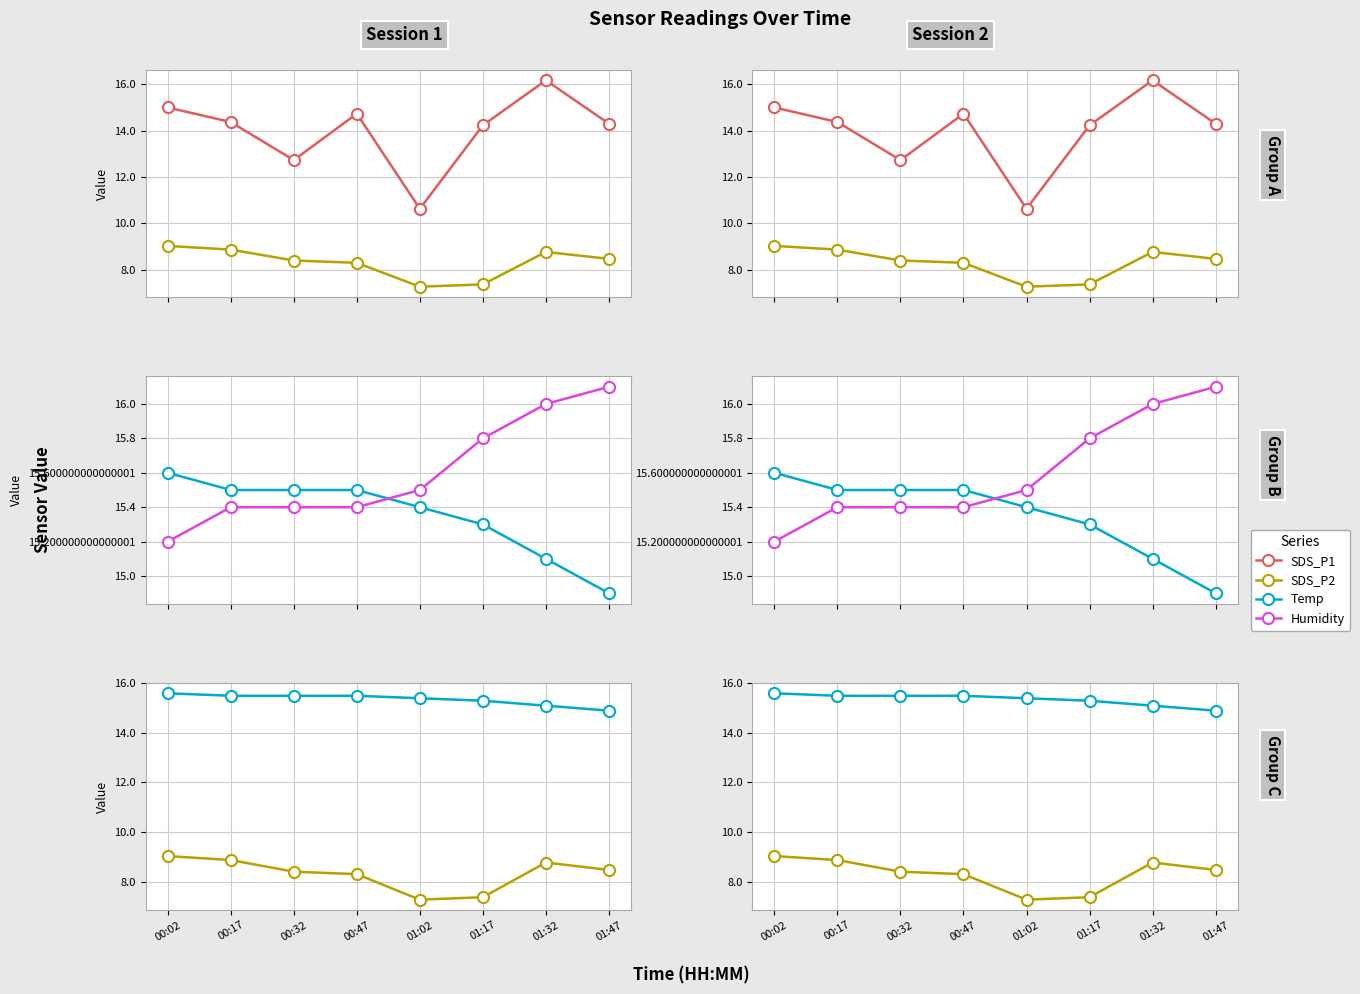

True or false: Humidity has more than 2 points higher than both neighbors.

False